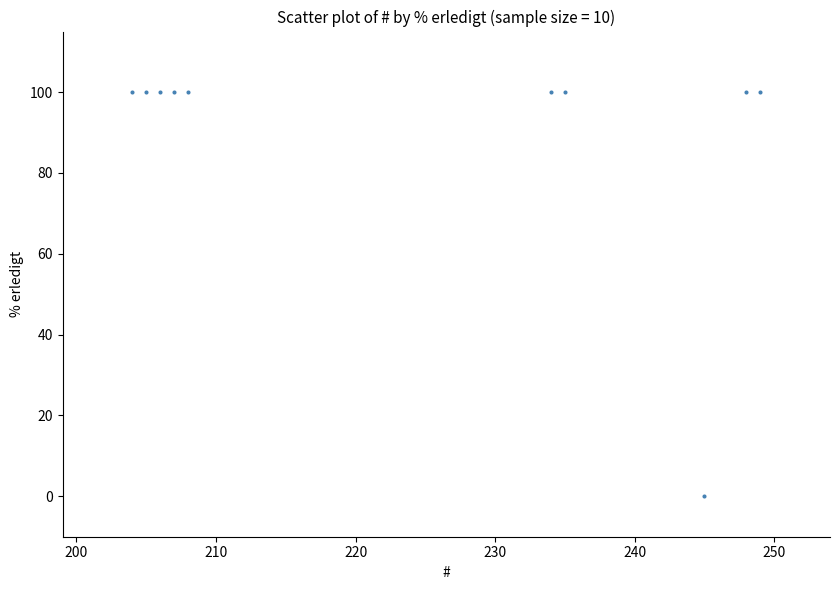

What is the range of X values (max minus min)?

45